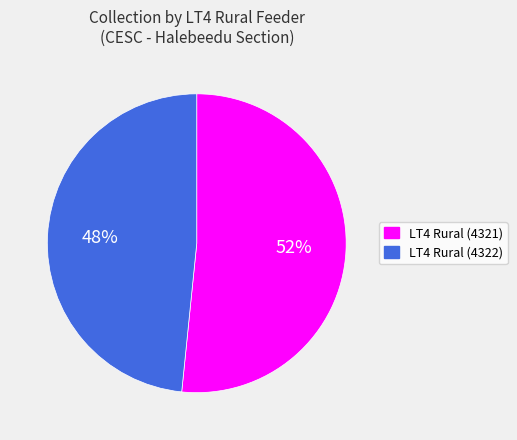

Rank the categories by value from highest to lowest.

LT4 Rural (4321), LT4 Rural (4322)